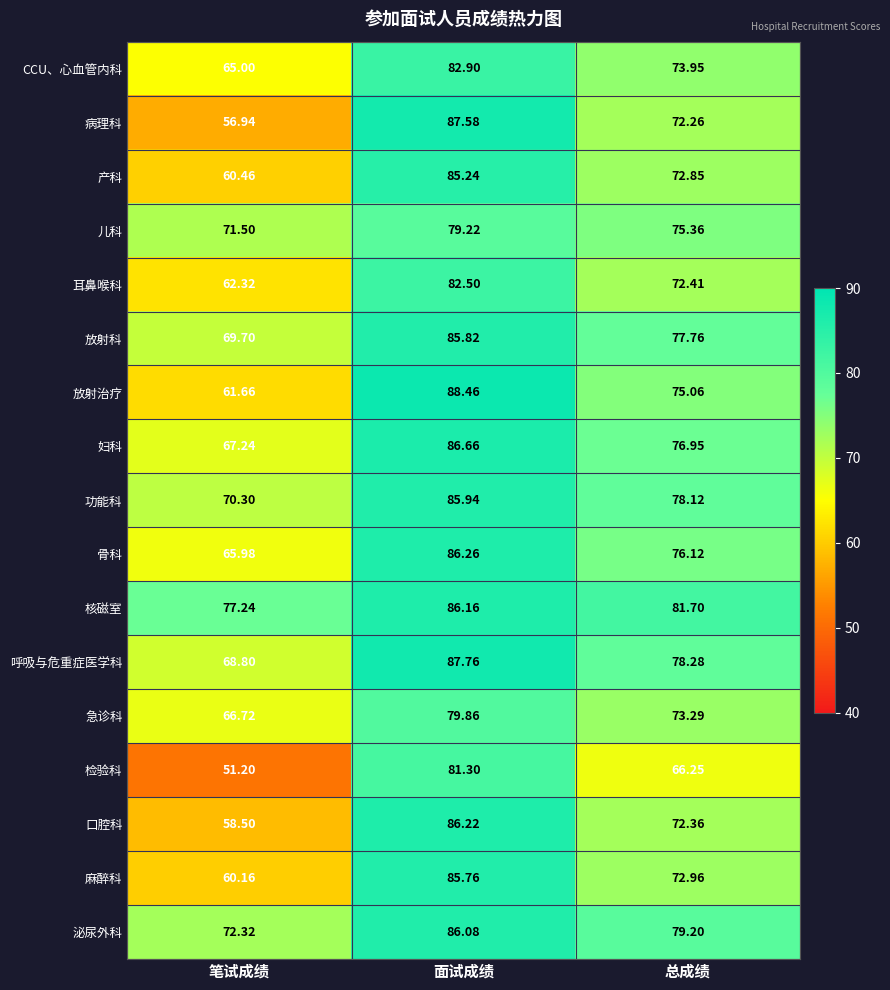

At which category is the sum across all series the highest?

面试成绩